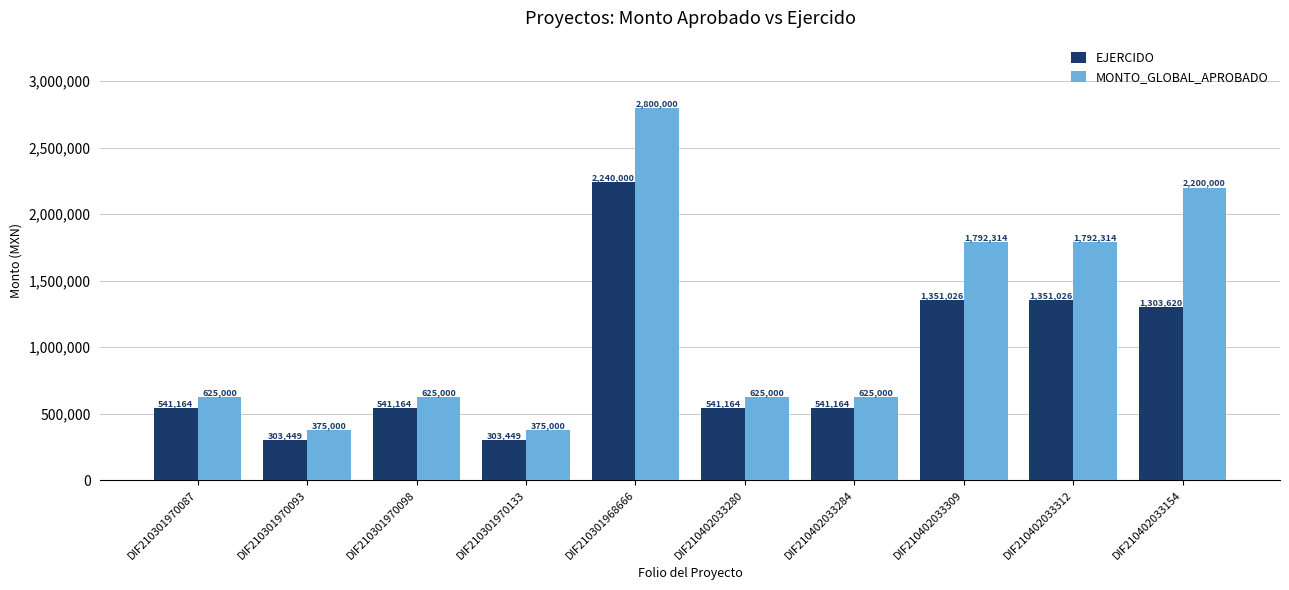

At which category is the sum across all series the highest?

DIF210301968666